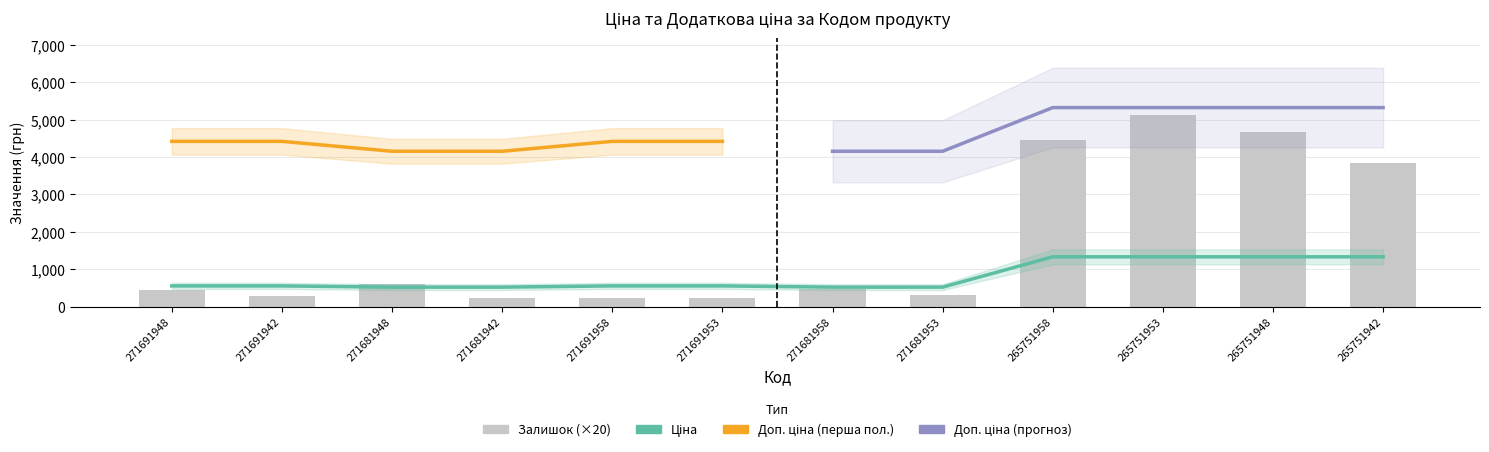

True or false: the data shows 519.5 at 271681942.

True